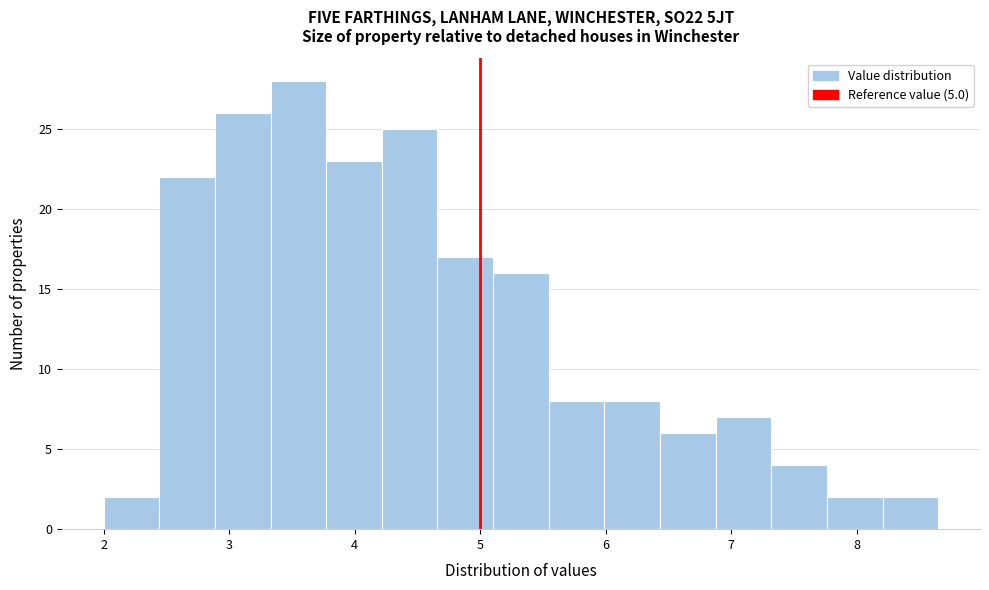

Over which range of the x-axis is the bar tallest?

3.3 to 3.8